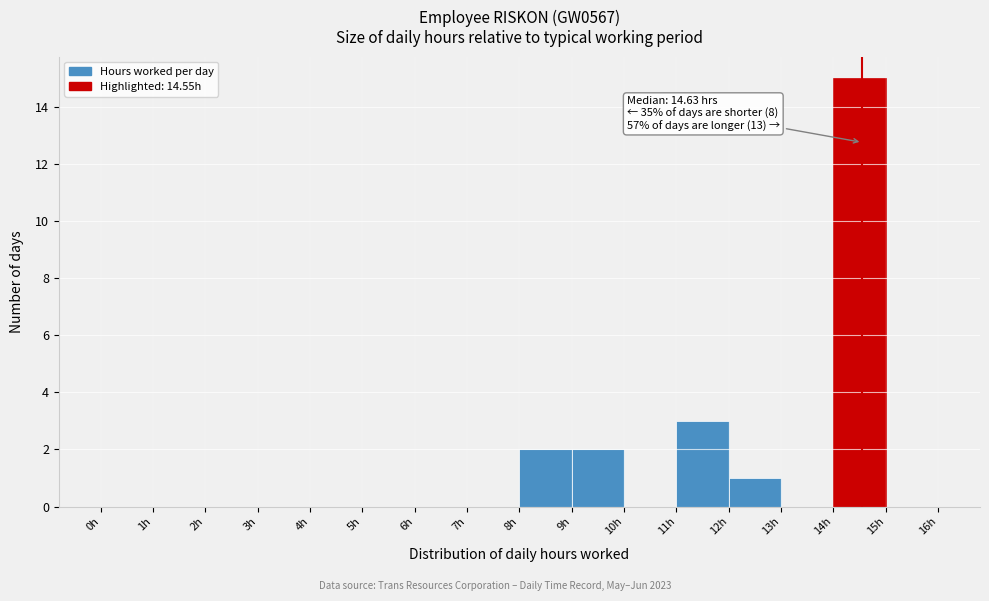

Which range on the x-axis has the tallest bar?

14 to 15